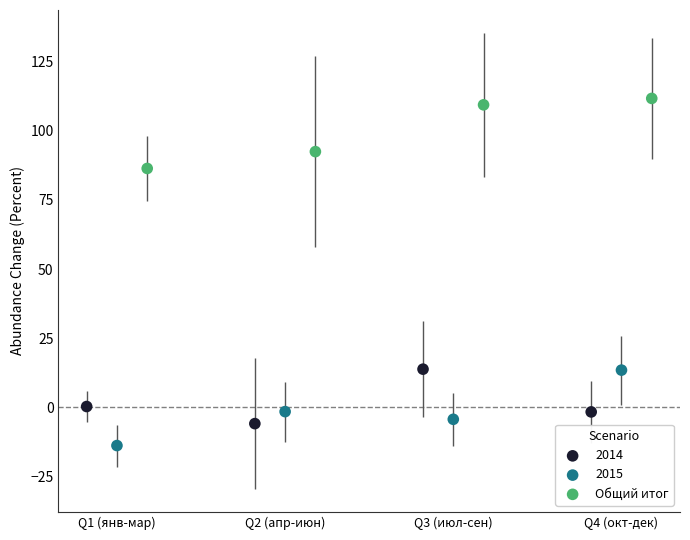

Which series reaches the minimum Y coordinate?

2015